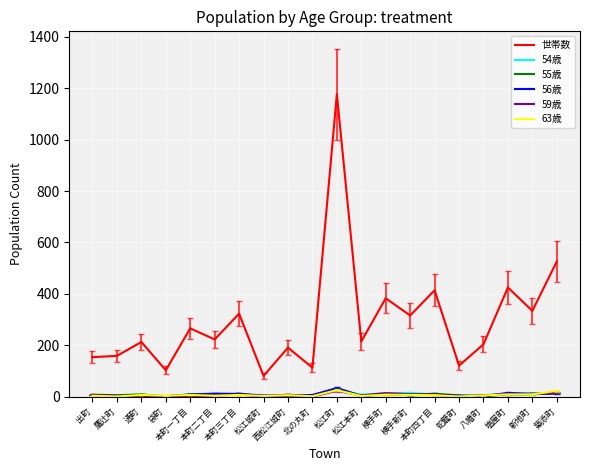

True or false: 世帯数 and 56歳 intersect in this chart.

False